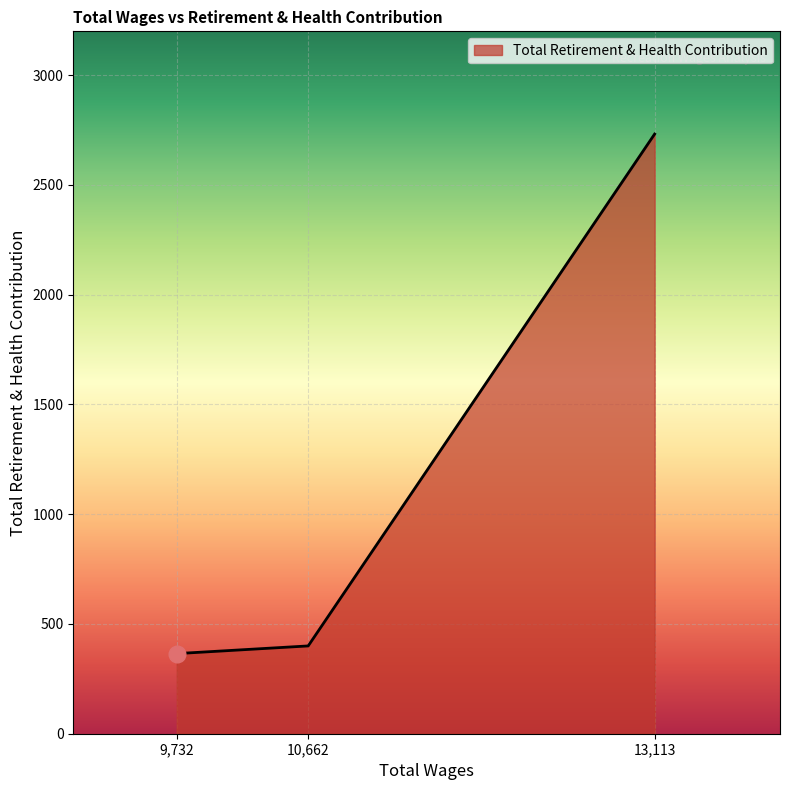

At which category does the chart reach its minimum across all series?

9,732